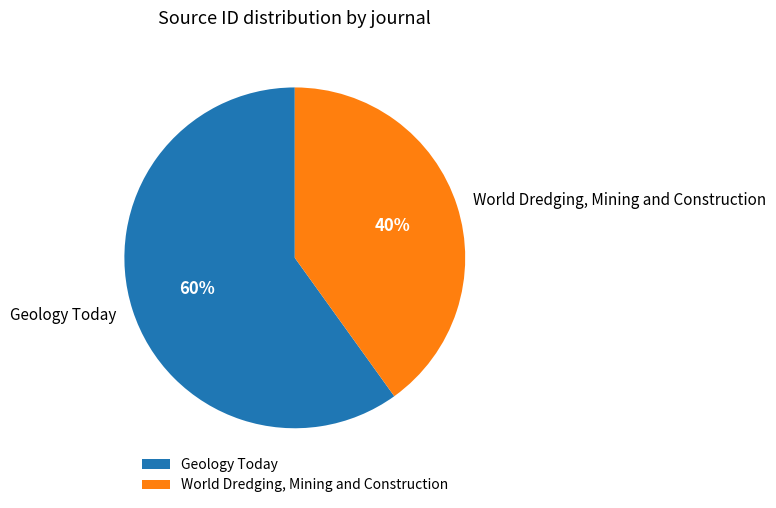

To the nearest percent, what is the average slice percentage?

50%